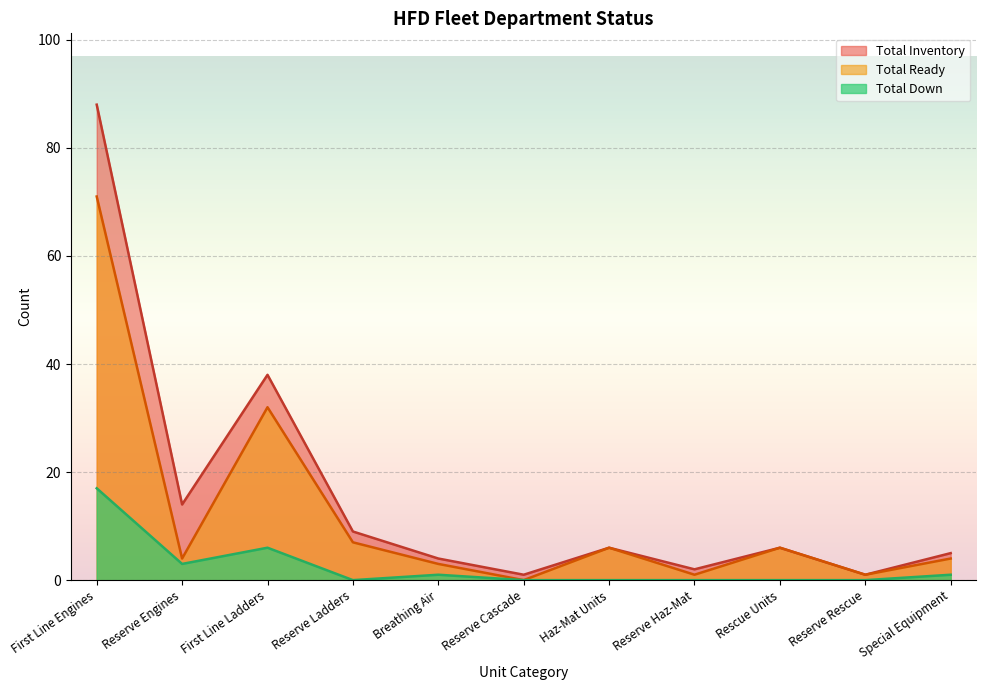

True or false: Total Inventory and Total Down cross at least once.

False